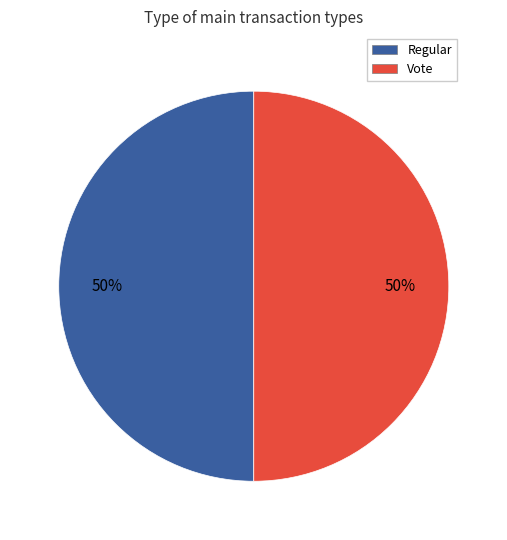

What is the ratio of the value at Regular to the value at Vote?

1.0